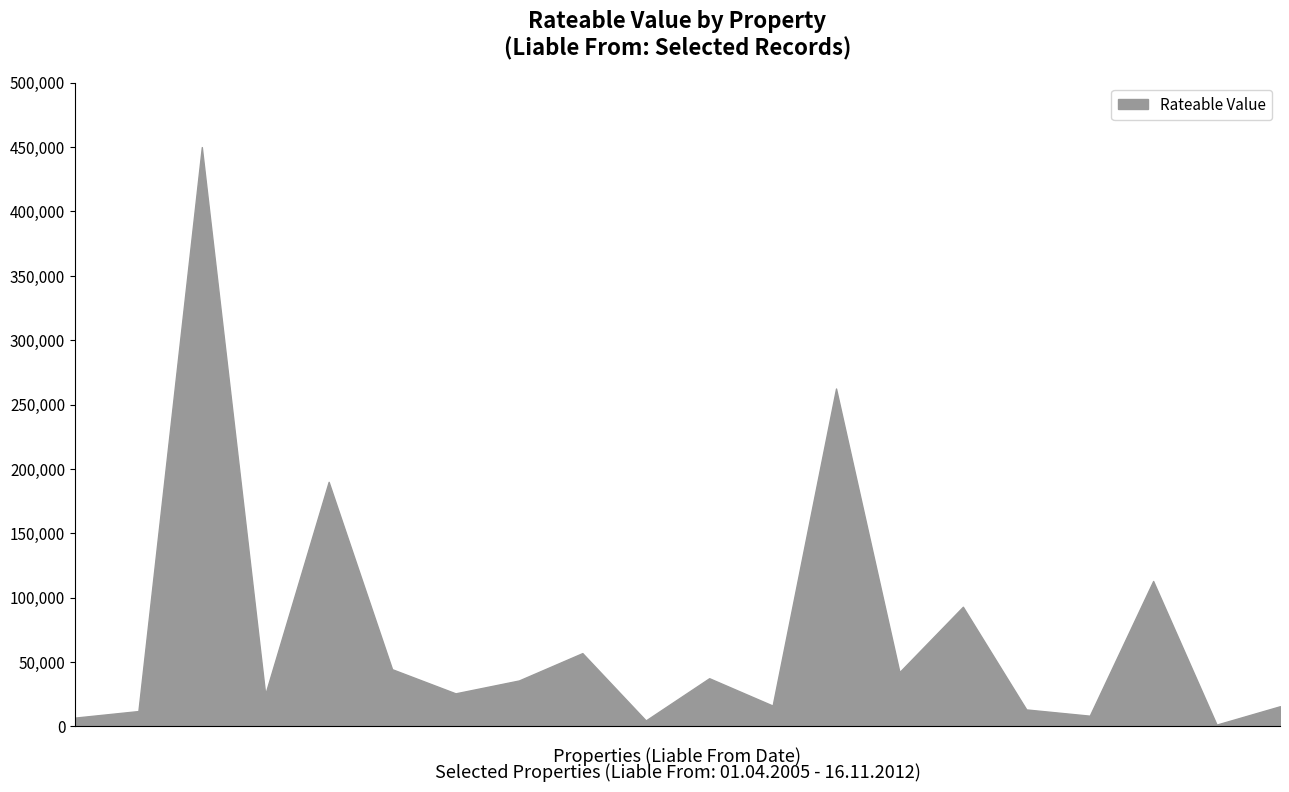

How many points are higher than both their immediate neighbors (excluding endpoints)?

7